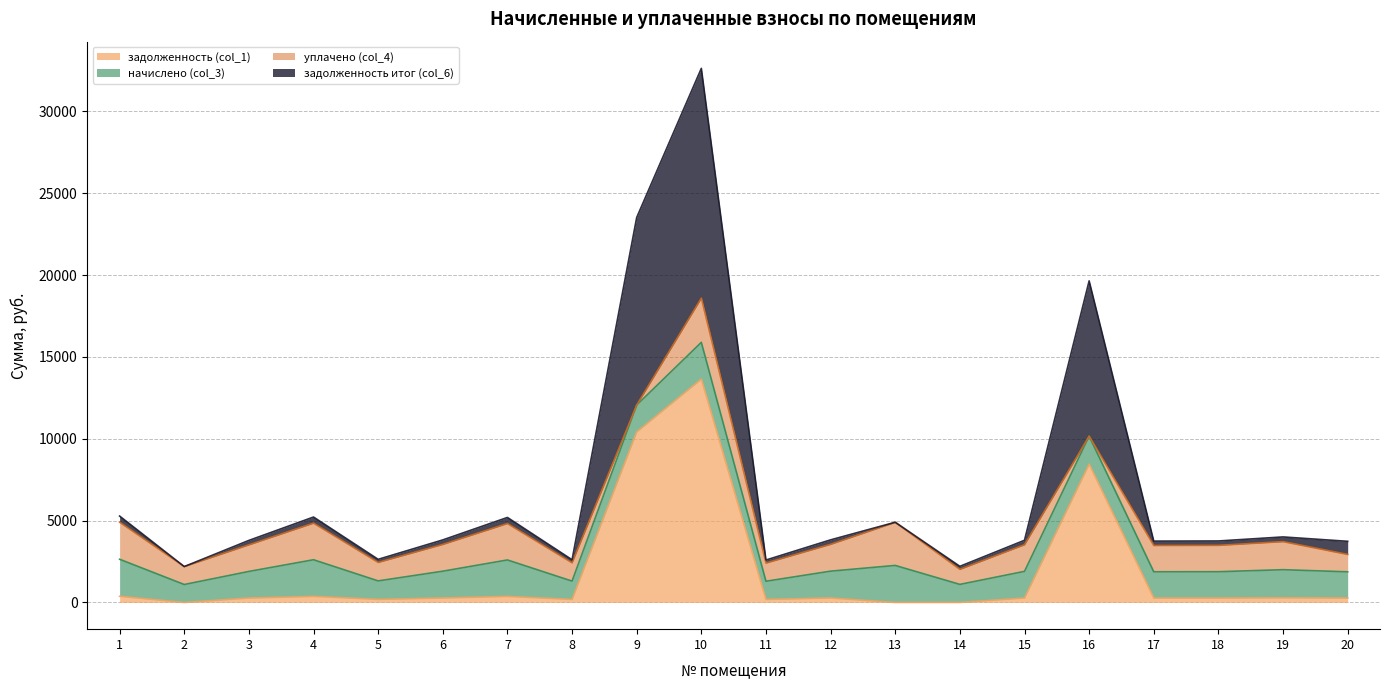

In задолженность (col_1), how many points are lower than both neighbors (excluding endpoints)?

5